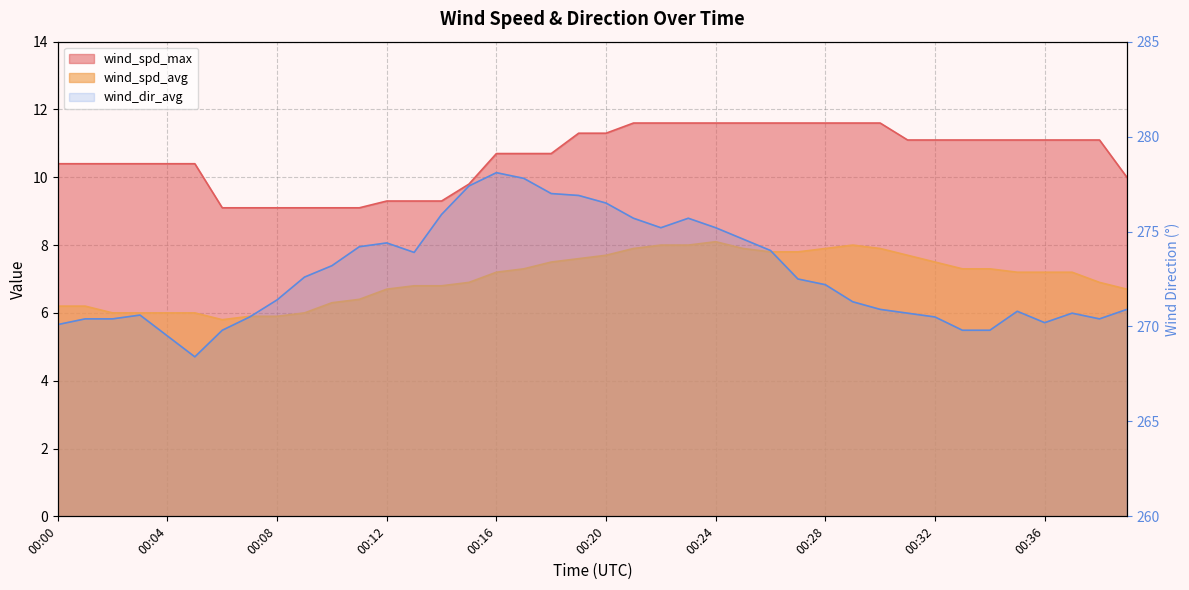

Reading left to right, what are all the values shown in this chart?

wind_spd_avg: 00:00=6.2	00:01=6.2	00:02=6.0	00:03=6.0	00:04=6.0	00:05=6.0	00:06=5.8	00:07=5.9	00:08=5.9	00:09=6.0	00:10=6.3	00:11=6.4	00:12=6.7	00:13=6.8	00:14=6.8	00:15=6.9	00:16=7.2	00:17=7.3	00:18=7.5	00:19=7.6	00:20=7.7	00:21=7.9	00:22=8.0	00:23=8.0	00:24=8.1	00:25=7.9	00:26=7.8	00:27=7.8	00:28=7.9	00:29=8.0	00:30=7.9	00:31=7.7	00:32=7.5	00:33=7.3	00:34=7.3	00:35=7.2	00:36=7.2	00:37=7.2	00:38=6.9	00:39=6.7
wind_spd_max: 00:00=10.4	00:01=10.4	00:02=10.4	00:03=10.4	00:04=10.4	00:05=10.4	00:06=9.1	00:07=9.1	00:08=9.1	00:09=9.1	00:10=9.1	00:11=9.1	00:12=9.3	00:13=9.3	00:14=9.3	00:15=9.8	00:16=10.7	00:17=10.7	00:18=10.7	00:19=11.3	00:20=11.3	00:21=11.6	00:22=11.6	00:23=11.6	00:24=11.6	00:25=11.6	00:26=11.6	00:27=11.6	00:28=11.6	00:29=11.6	00:30=11.6	00:31=11.1	00:32=11.1	00:33=11.1	00:34=11.1	00:35=11.1	00:36=11.1	00:37=11.1	00:38=11.1	00:39=10.0
wind_dir_avg: 00:00=270.1	00:01=270.4	00:02=270.4	00:03=270.6	00:04=269.5	00:05=268.4	00:06=269.8	00:07=270.5	00:08=271.4	00:09=272.6	00:10=273.2	00:11=274.2	00:12=274.4	00:13=273.9	00:14=275.9	00:15=277.4	00:16=278.1	00:17=277.8	00:18=277.0	00:19=276.9	00:20=276.5	00:21=275.7	00:22=275.2	00:23=275.7	00:24=275.2	00:25=274.6	00:26=274.0	00:27=272.5	00:28=272.2	00:29=271.3	00:30=270.9	00:31=270.7	00:32=270.5	00:33=269.8	00:34=269.8	00:35=270.8	00:36=270.2	00:37=270.7	00:38=270.4	00:39=270.9